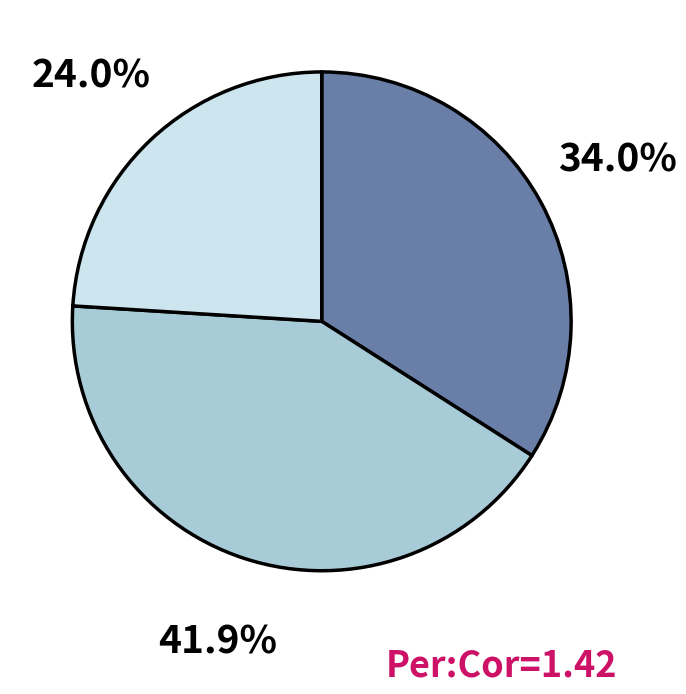

Is there any slice that represents more than half of the pie?

No